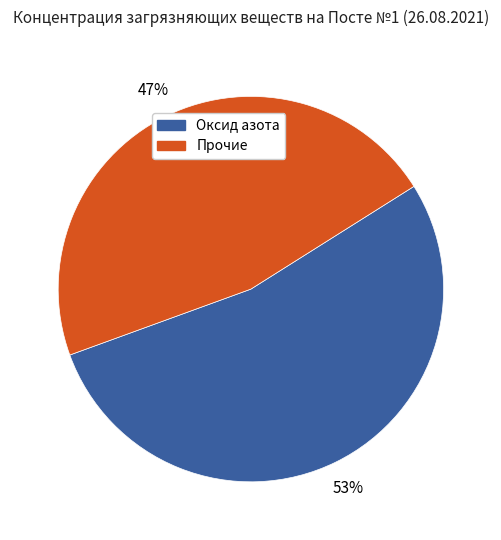

Is there any slice that represents more than half of the pie?

Yes